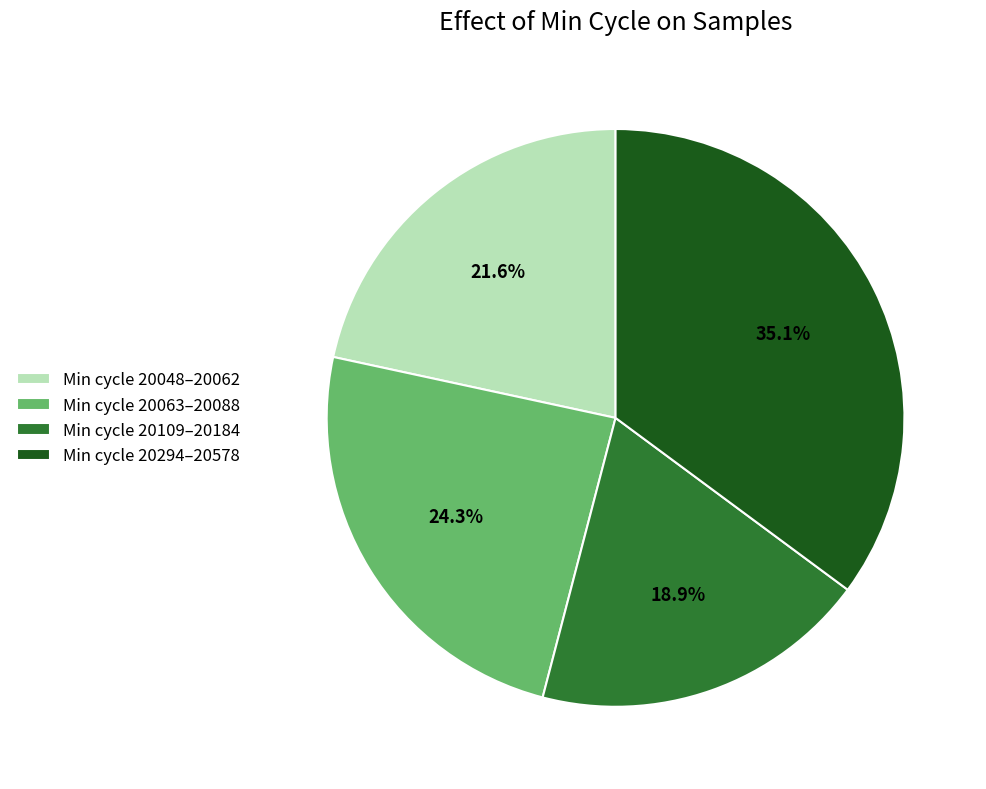

What percentage is NOT represented by Min cycle 20294–20578?

64.9%